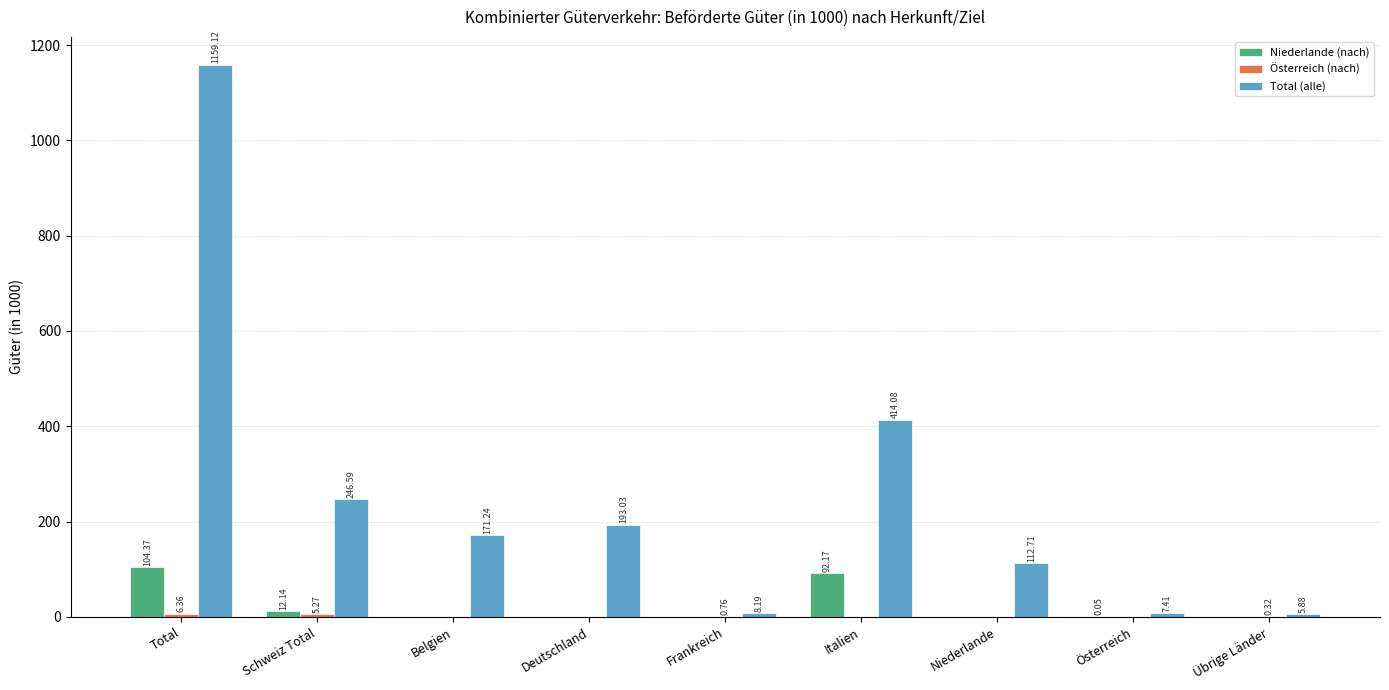

Which series changed the most between Belgien and Deutschland?

Total (alle)